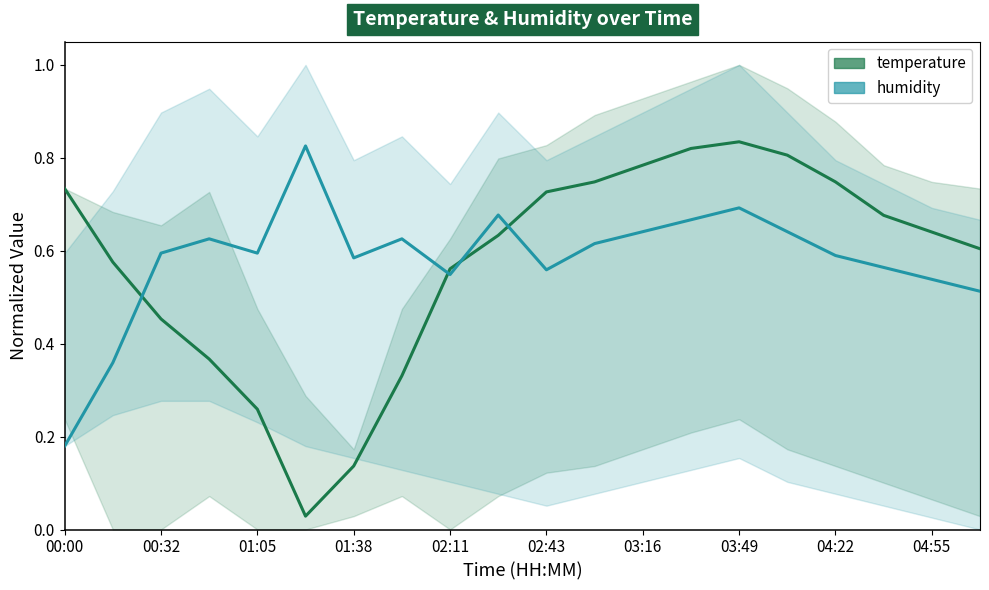

Read the humidity (mean) value at 17.

0.6